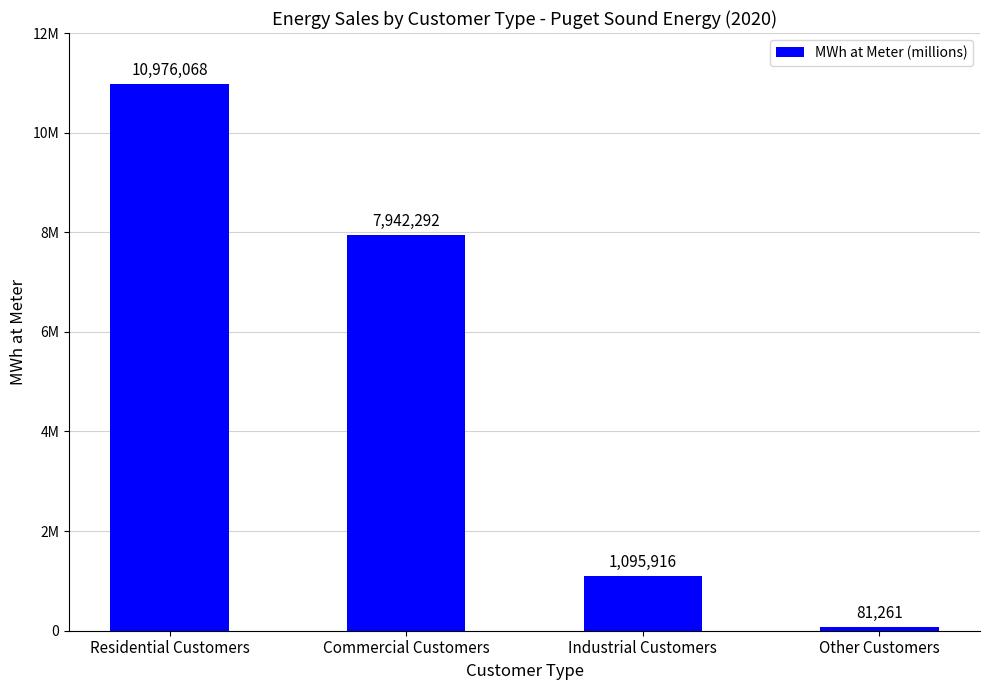

How many data points are less than 7942292?

2